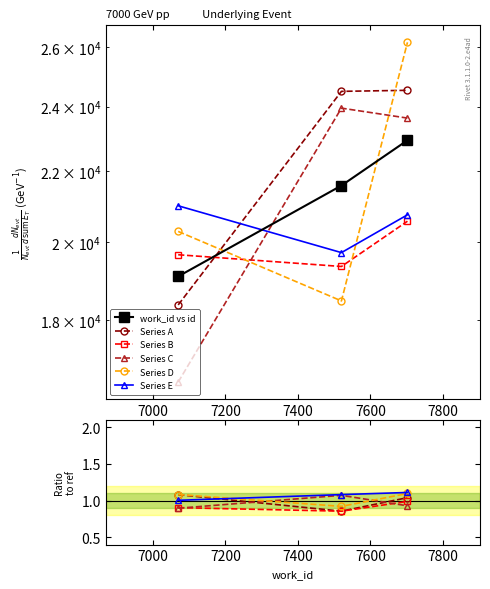

How many values in the work_id vs id series exceed 21579?

1